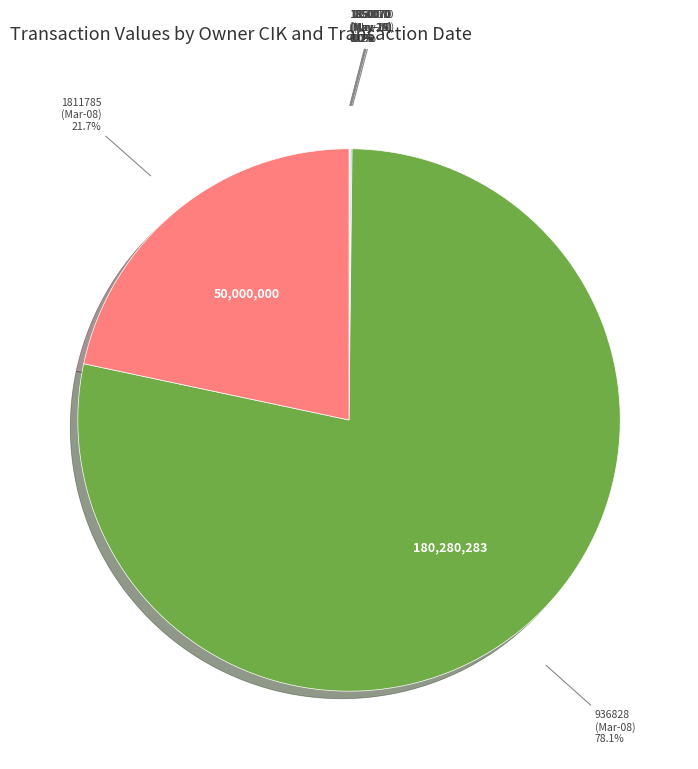

Does any single category account for the majority?

Yes